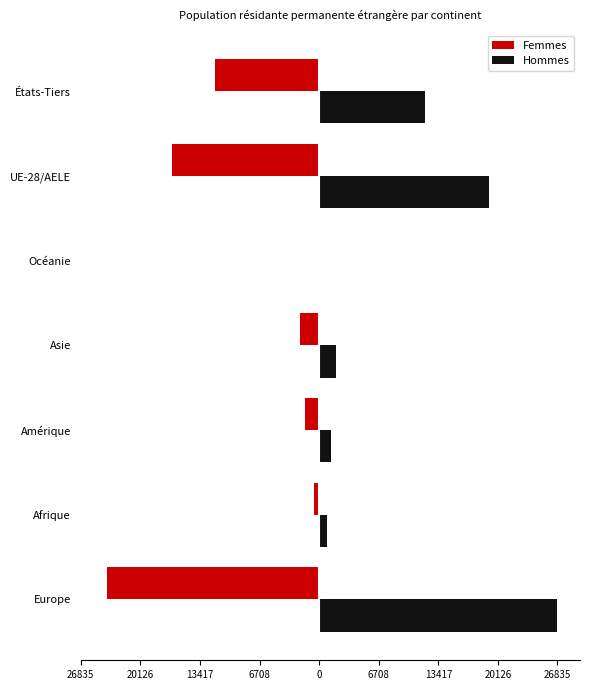

List the series in order of their peak value, highest first.

Hommes, Femmes